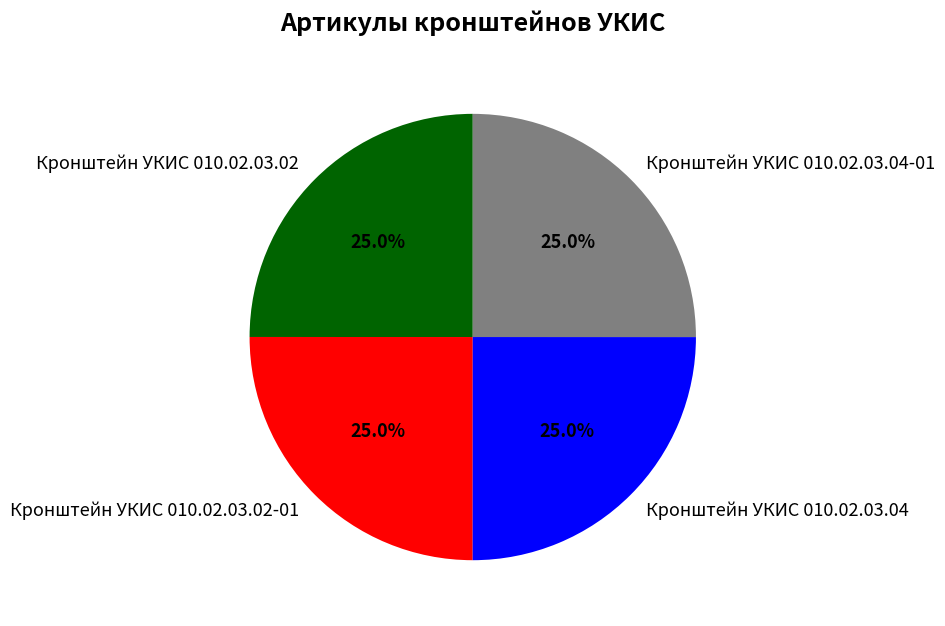

Is Кронштейн УКИС 010.02.03.04 the majority of the pie?

No